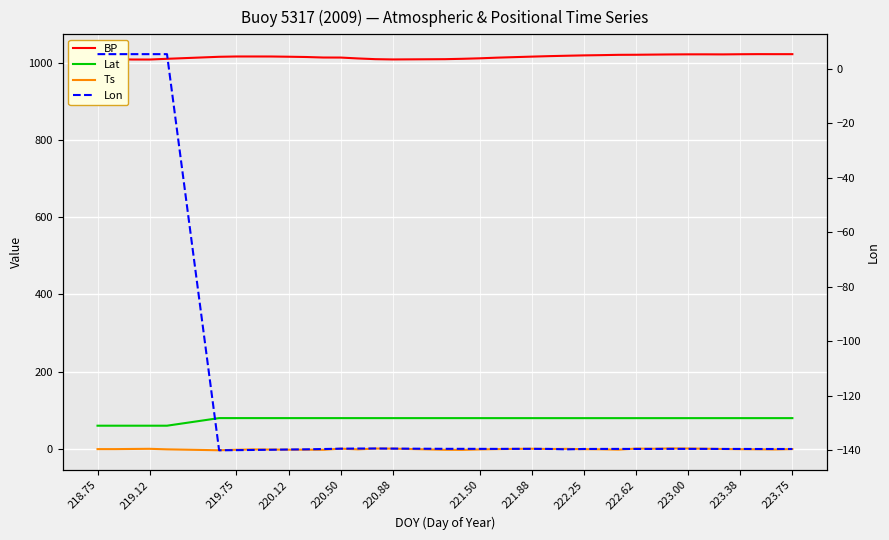

Which series changed the most between 220.50 and 223.00?

BP